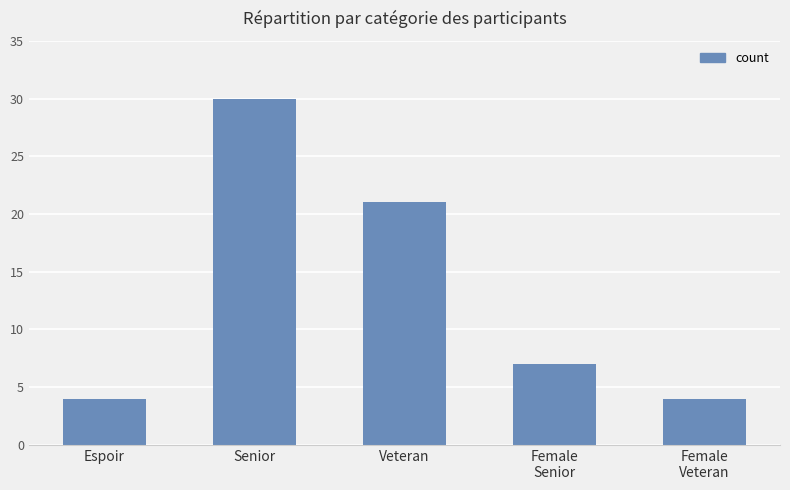

Are the bars horizontal?

No